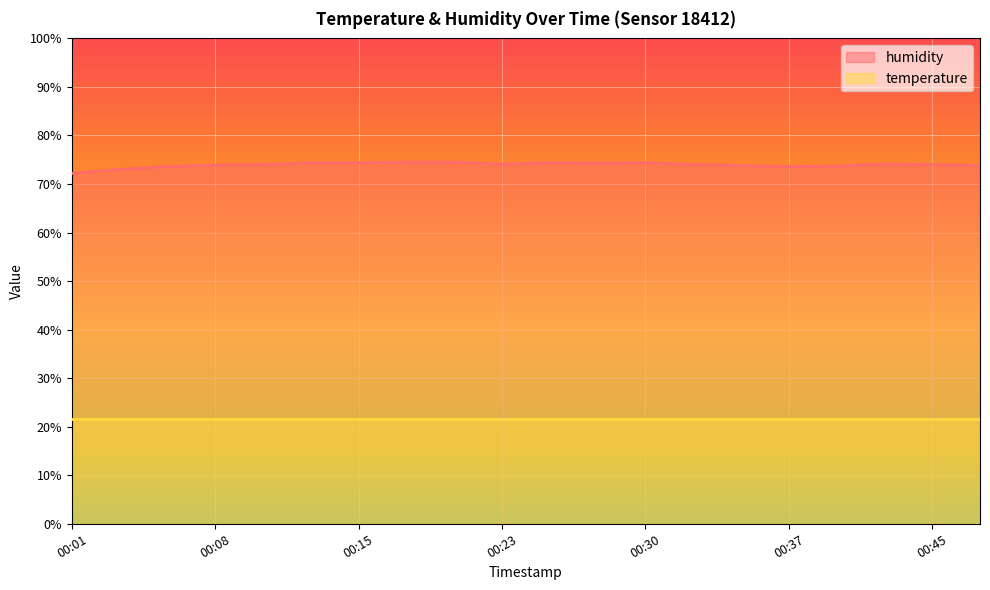

Approximately how many times larger is the value at 00:01 compared to 00:47?

1.0